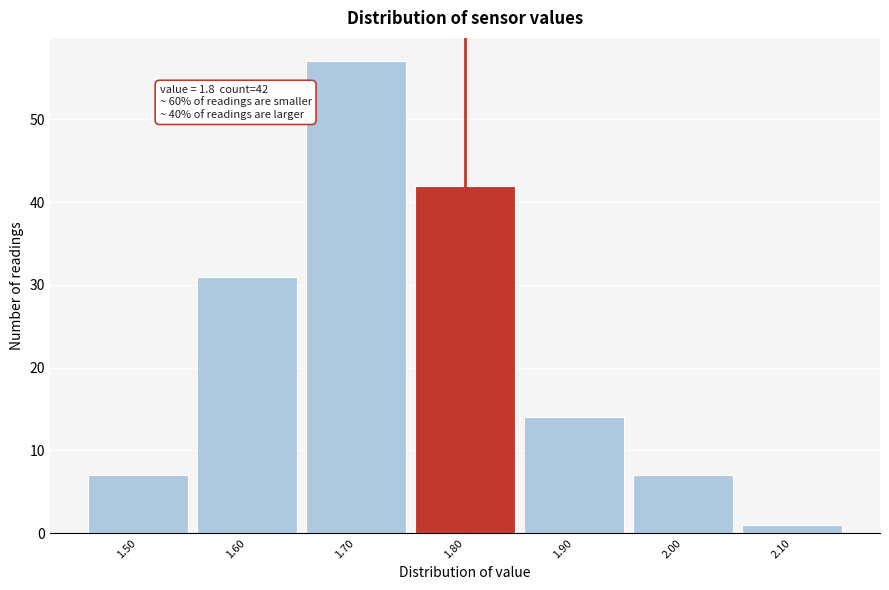

Over which range of the x-axis is the bar tallest?

1.65 to 1.75